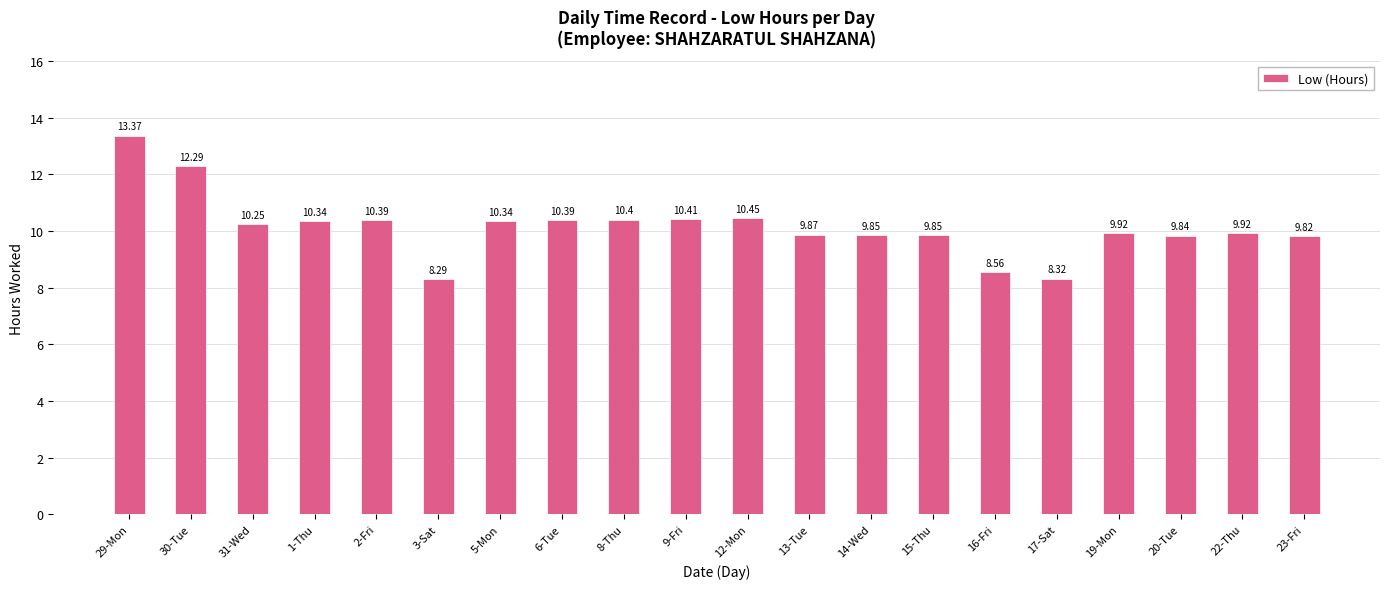

What is the smallest value displayed?

8.3